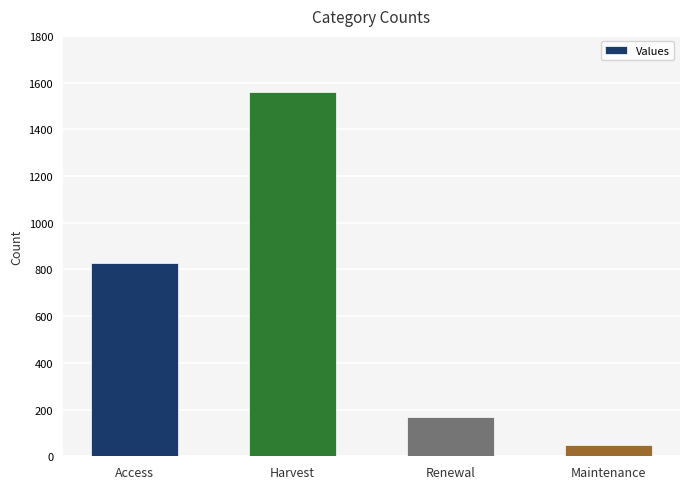

At which label is the value closest to 804?

Access